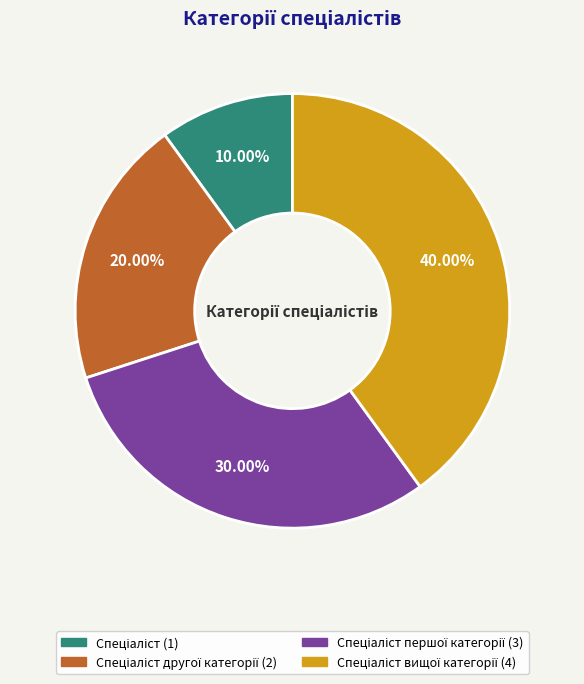

Count the number of slices in the pie.

4